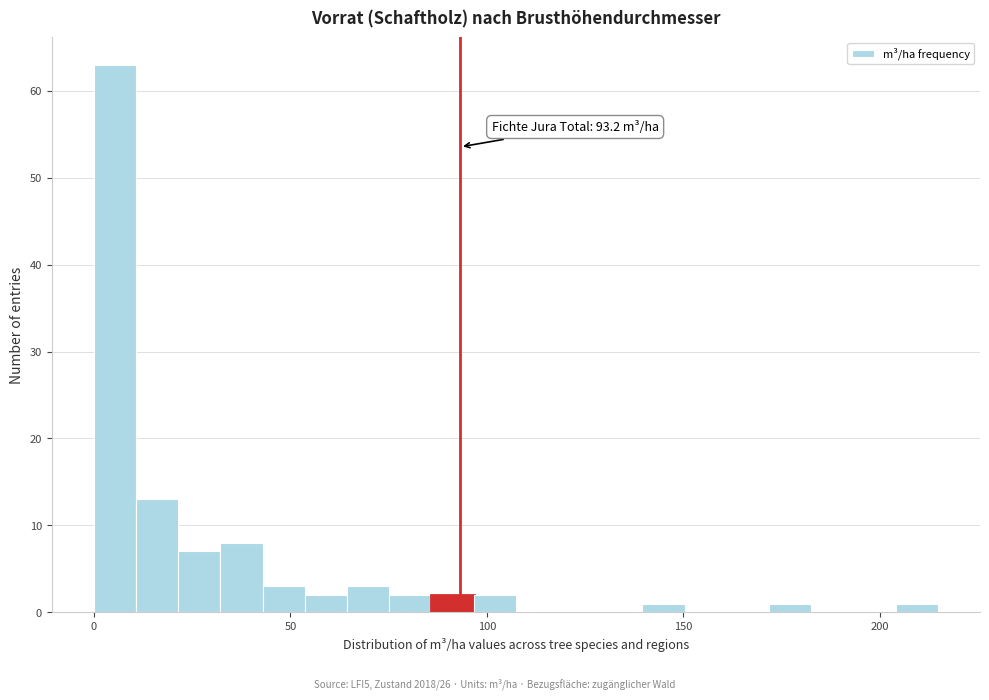

Read against the x-axis, roughly where is the centre of the tallest bar?

5